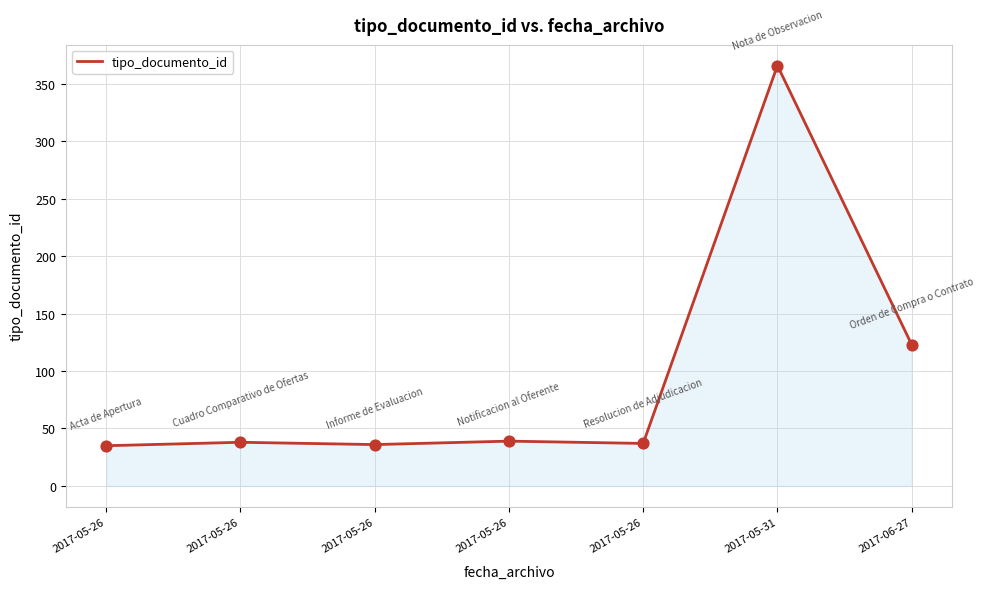

Which has a higher value, 2017-05-26 or 2017-05-31?

2017-05-31